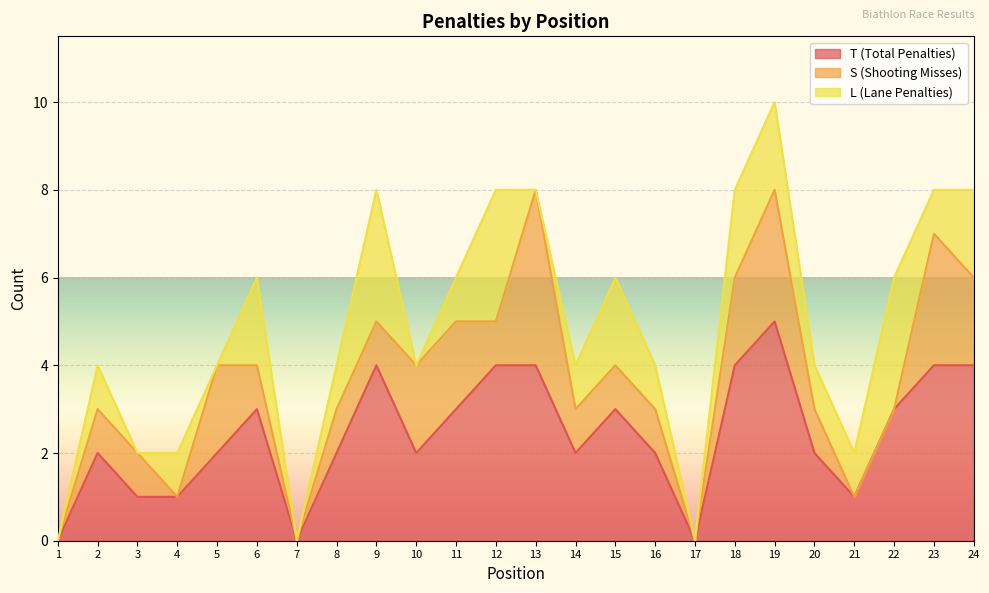

True or false: T (Total Penalties) has more than 2 points higher than both neighbors.

True